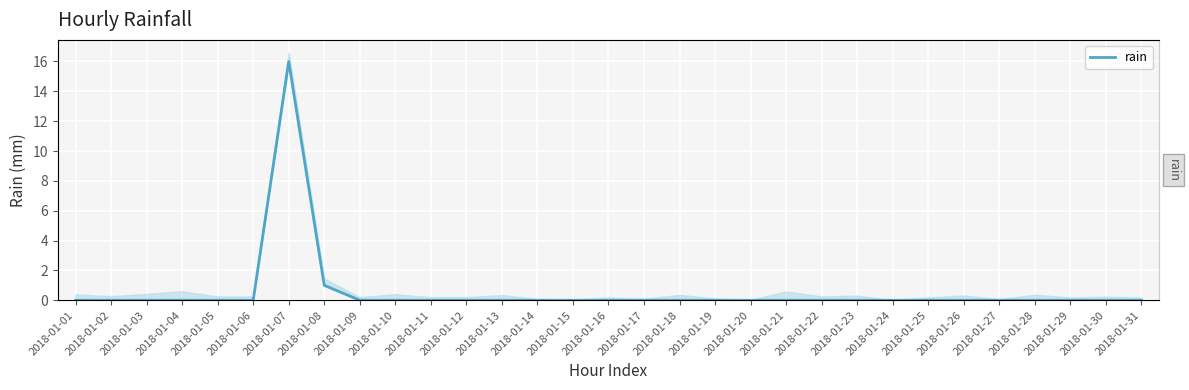

Reading right to left, list all the values displayed in this chart.

0	0	0	0	0	0	0	0	0	0	0	0	0	0	0	0	0	0	0	0	0	0	0	1	16	0	0	0	0	0	0